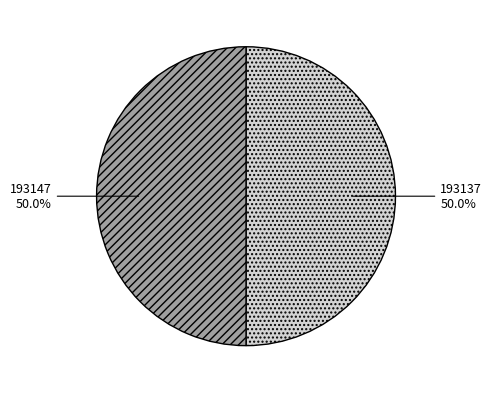

To the nearest percent, what is the combined percentage of 193137 and 193147?

100%